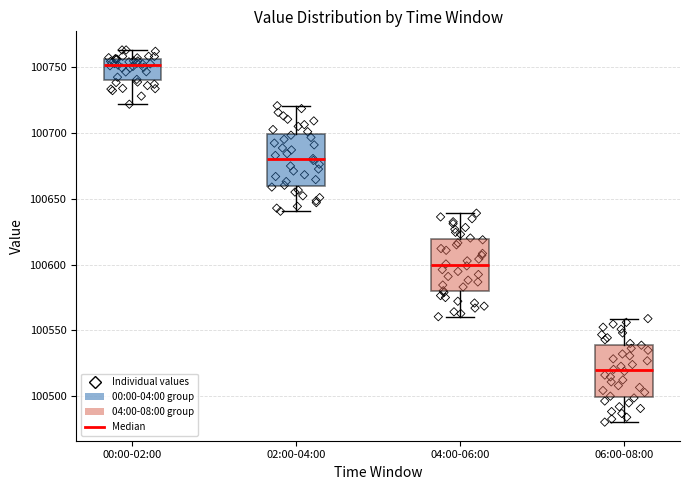

Reading left to right, read every box against the y-axis: the position of its median line, the range the box covers, and the ends of its whiskers. The values are not printed on the chart, so give them approximately, as read against the axis.

00:00-02:00: median 100750, box 100740 to 100755, whiskers 100720 to 100765
02:00-04:00: median 100680, box 100660 to 100700, whiskers 100640 to 100720
04:00-06:00: median 100600, box 100580 to 100620, whiskers 100560 to 100640
06:00-08:00: median 100520, box 100500 to 100540, whiskers 100480 to 100560